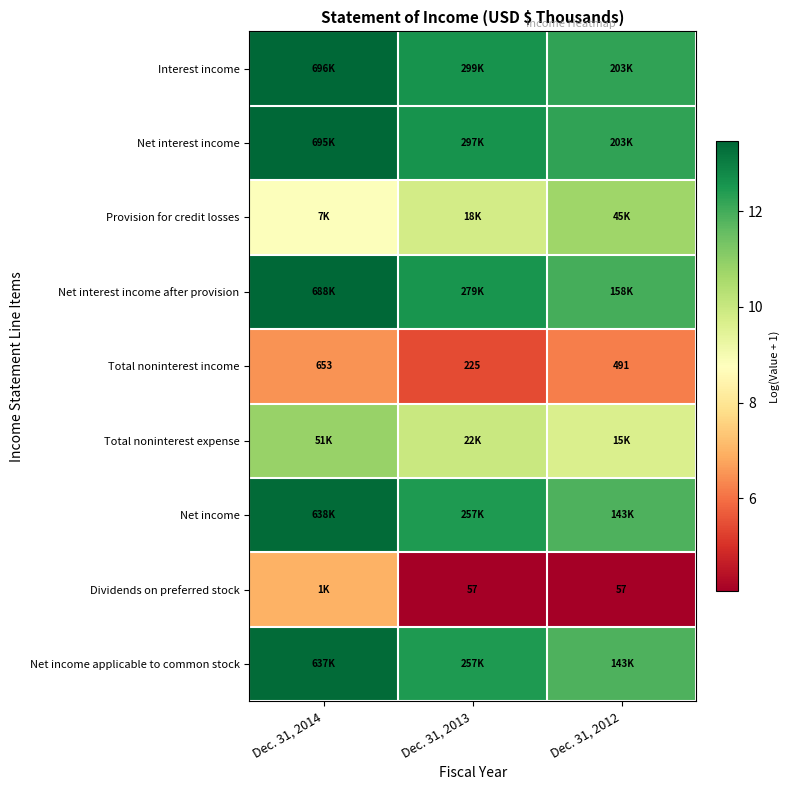

At which category is the sum across all series the highest?

Dec. 31, 2014